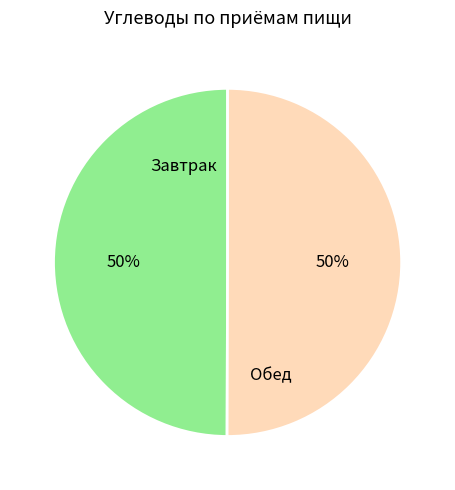

To the nearest percent, what is the average slice percentage?

50%